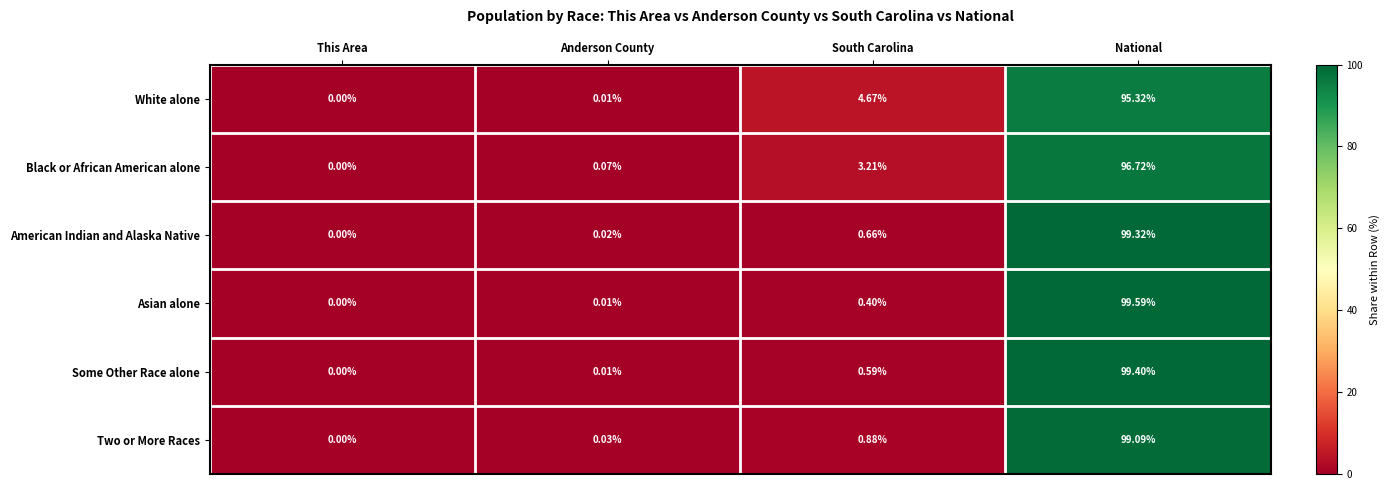

Is the value of American Indian and Alaska Native at National greater than the value of Two or More Races at Anderson County?

Yes